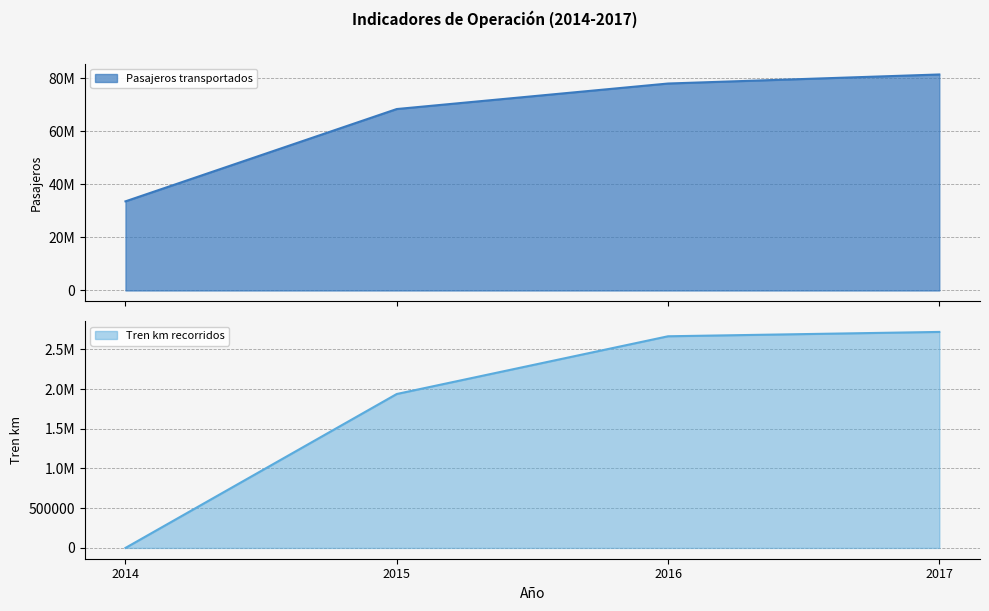

What is the highest value of the Tren km recorridos series?

2718557